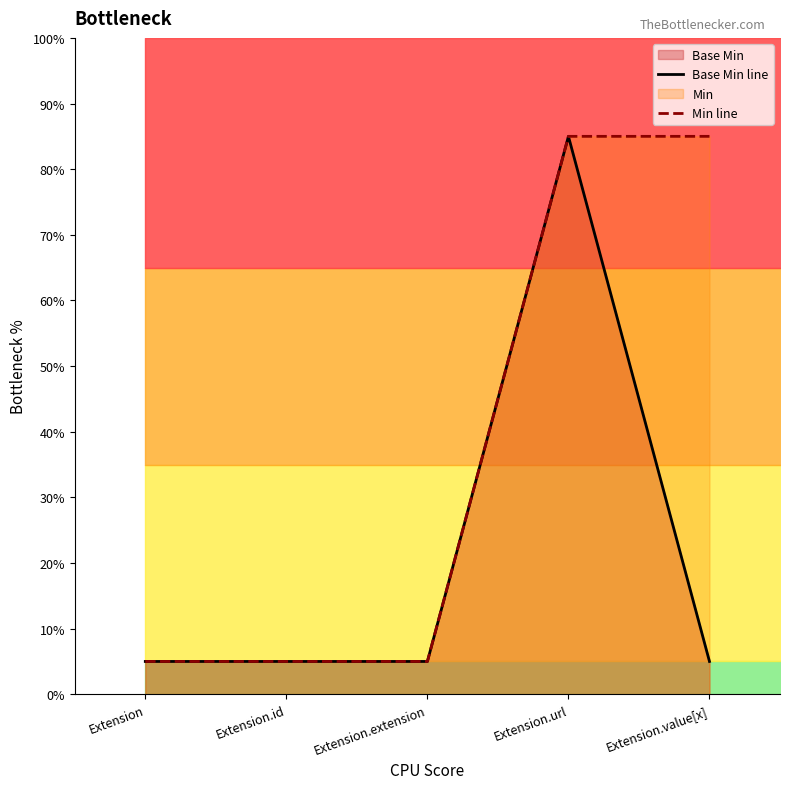

True or false: Base Min line has a value of 0.9 at Extension.url.

True